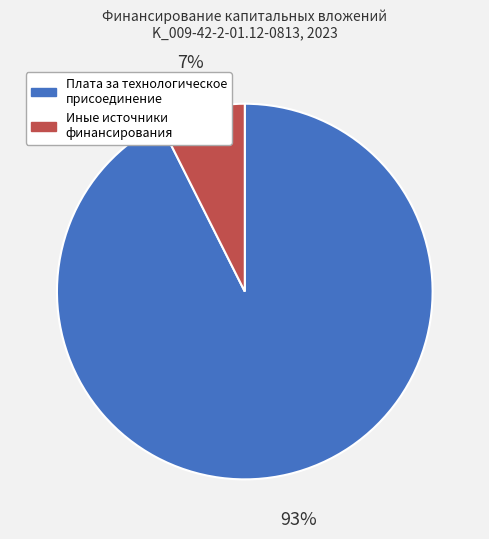

To the nearest percent, what is the average slice percentage?

50%